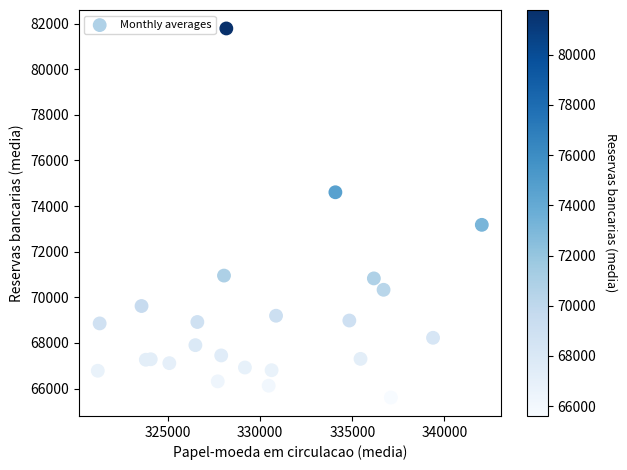

What Y value in the scatter plot is closest to 73695?

73175.8